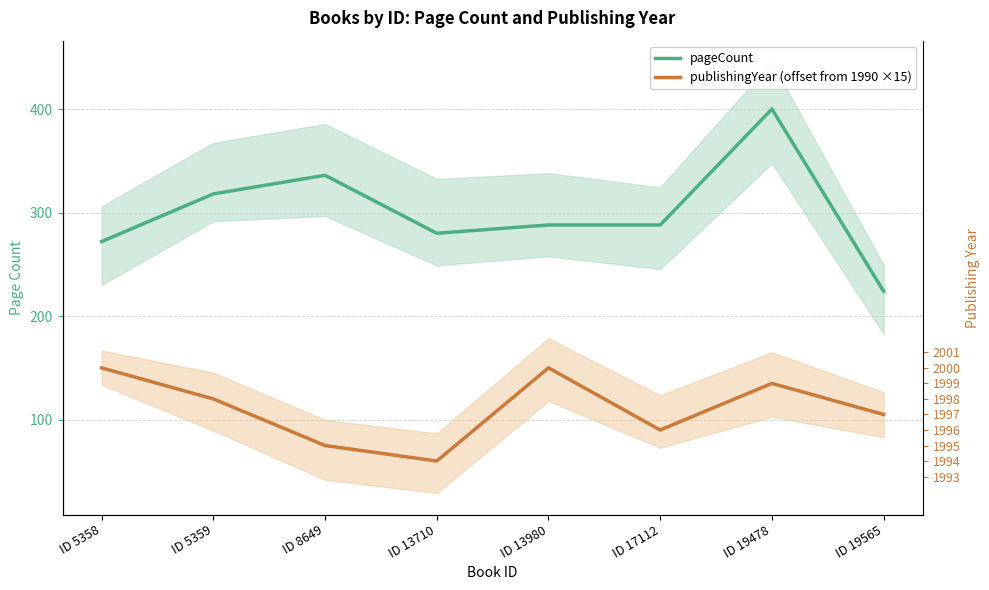

Reading left to right, transcribe all the data shown in this chart.

pageCount: 272	318	336	280	288	288	400	224
publishingYear (offset from 1990 ×15): 150	120	75	60	150	90	135	105